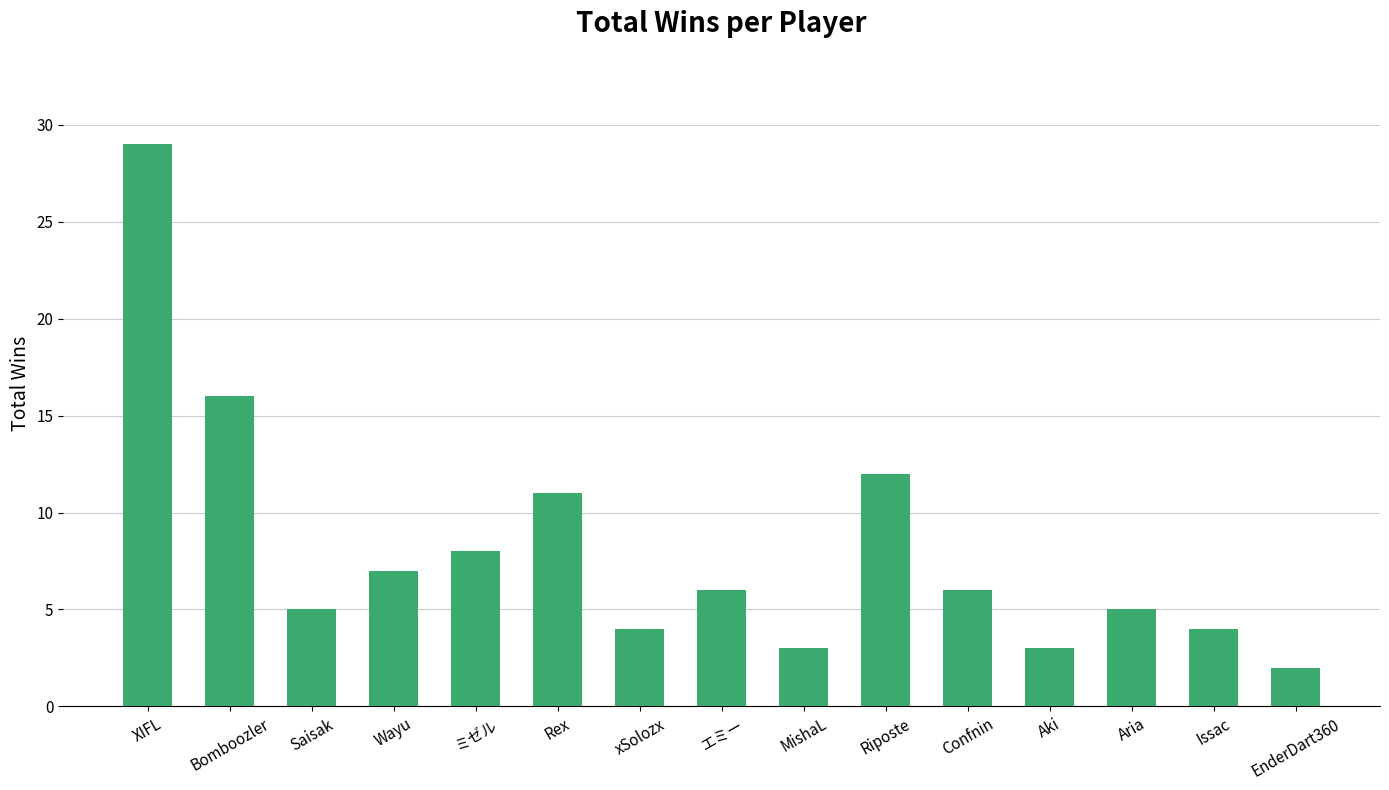

Is it true that the value at Aki is 3?

True